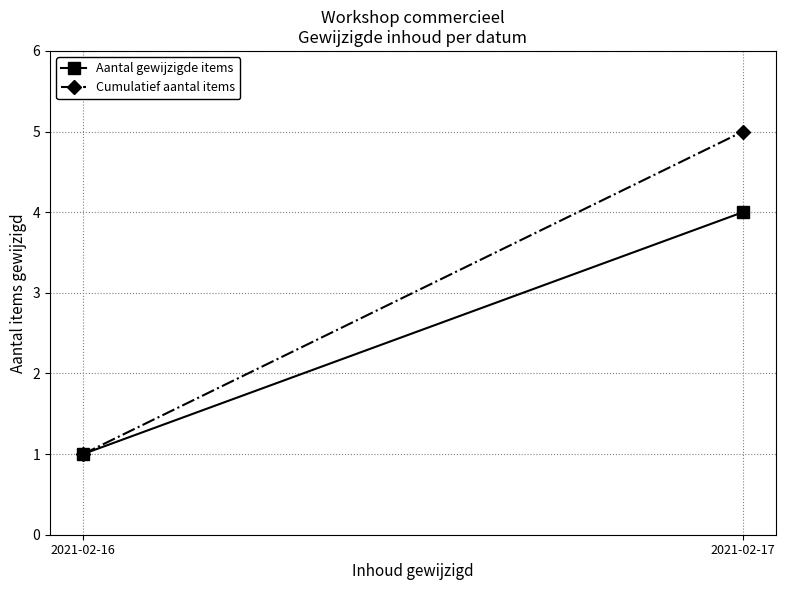

The Cumulatief aantal items series shows 7 at 2021-02-17. True or false?

False